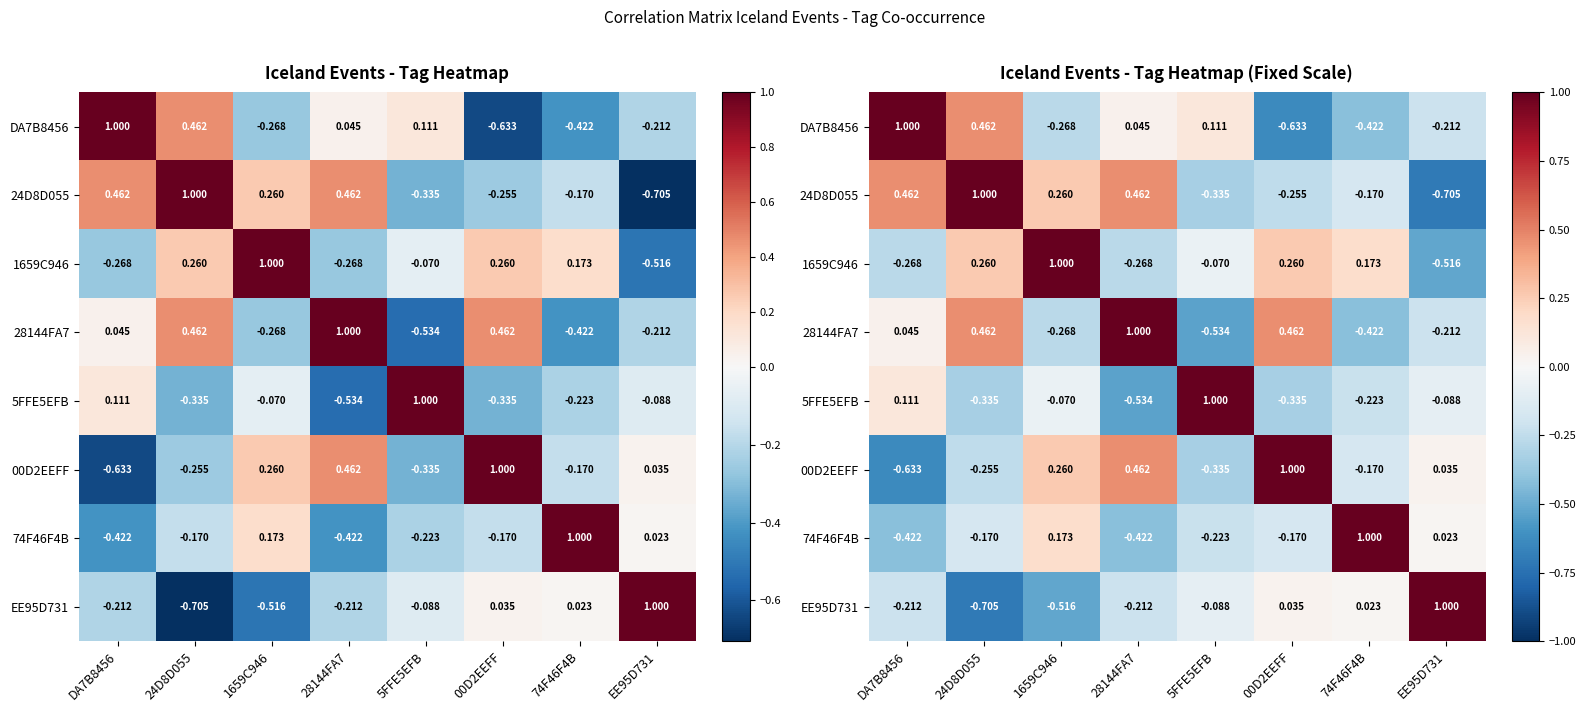

How many data points in 5FFE5EFB are above 0?

2